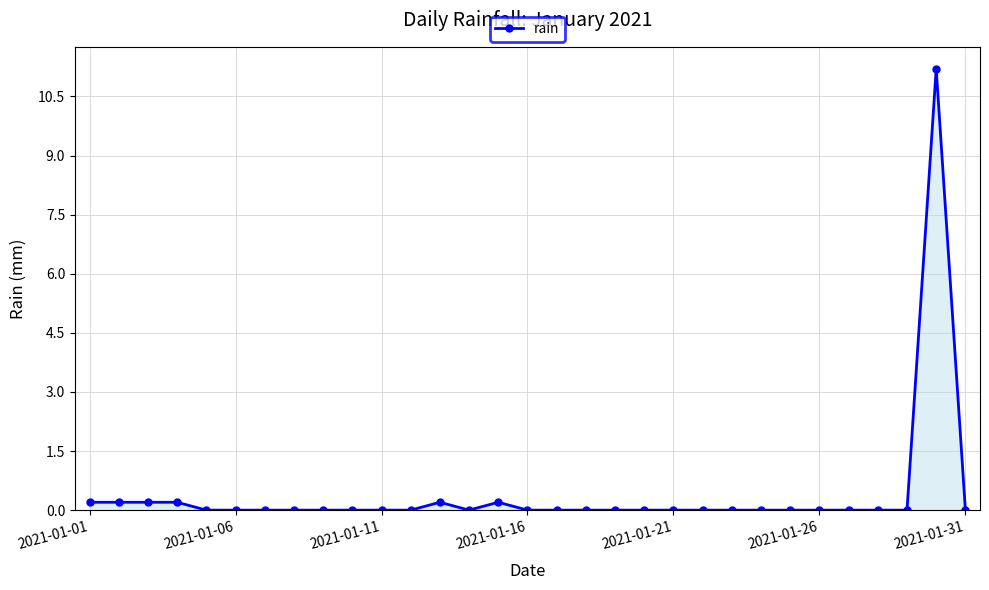

What is the difference between the maximum and minimum values?

11.2